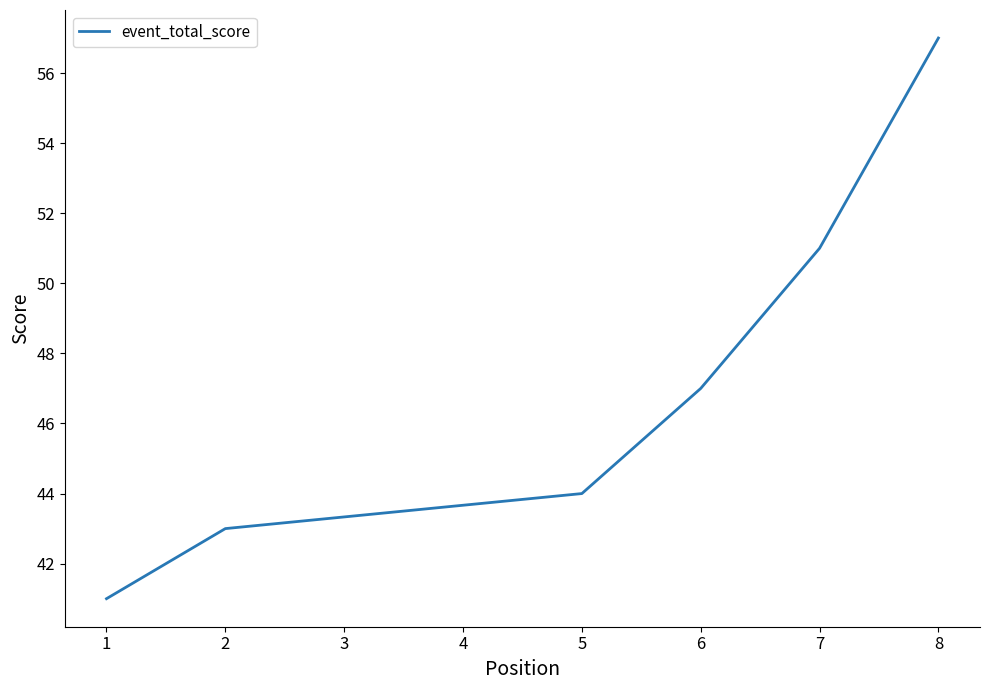

Rank the categories by value from lowest to highest.

1, 2, 2, 2, 5, 6, 7, 8